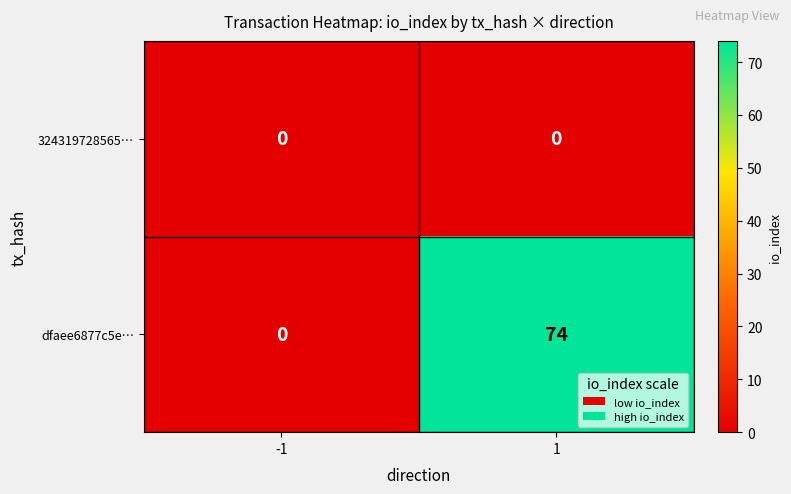

What is the average value of the dfaee6877c5e… series?

37